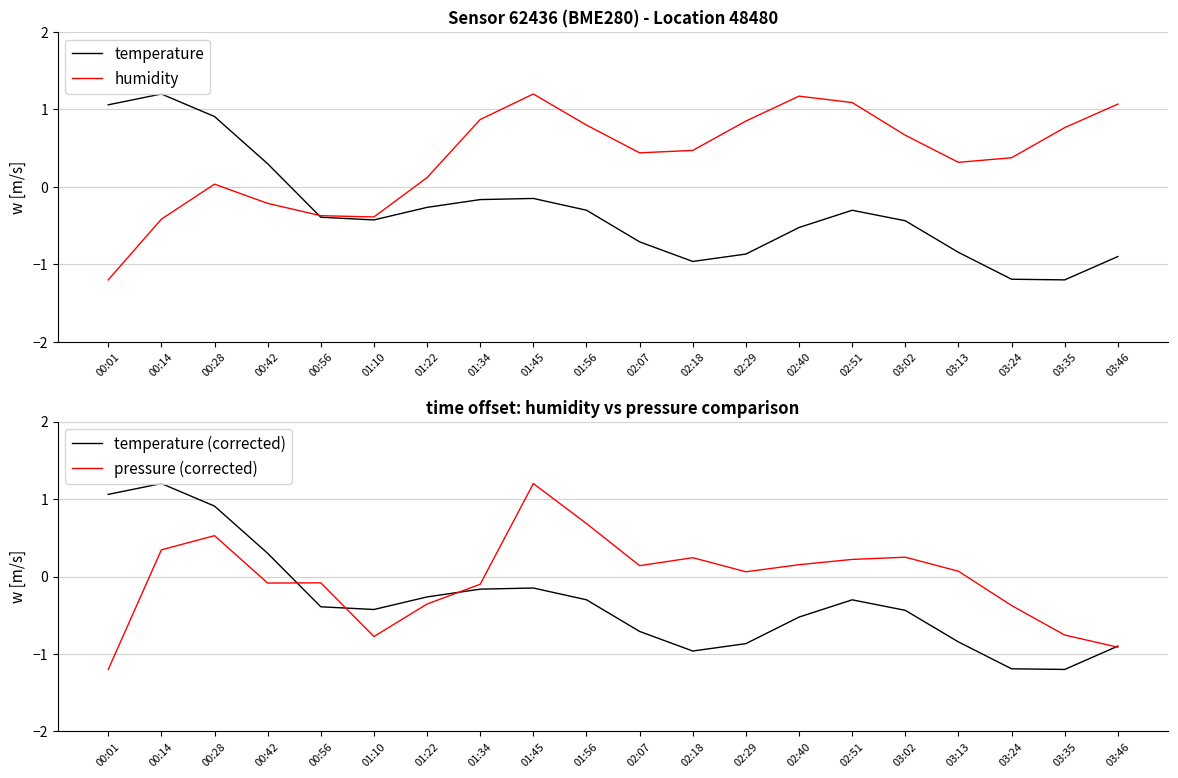

At which label does humidity reach its minimum?

00:01